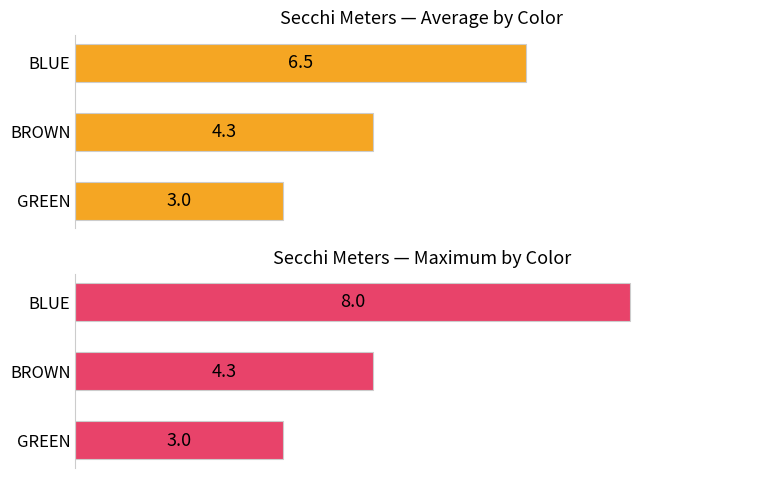

What is the difference between the maximum and minimum values in the Maximum utilization series?

5.0